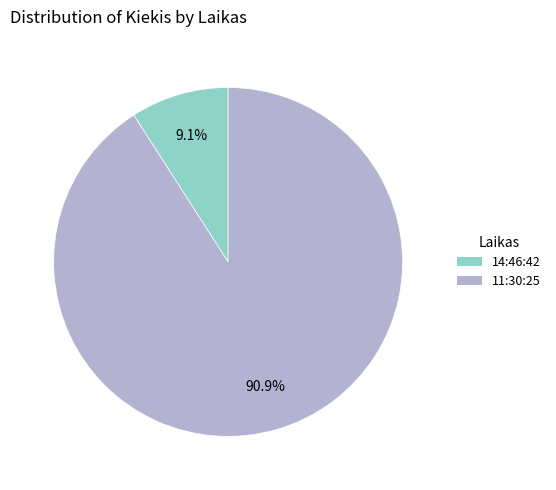

To the nearest percent, what is the difference between the largest and smallest slice percentages?

82%